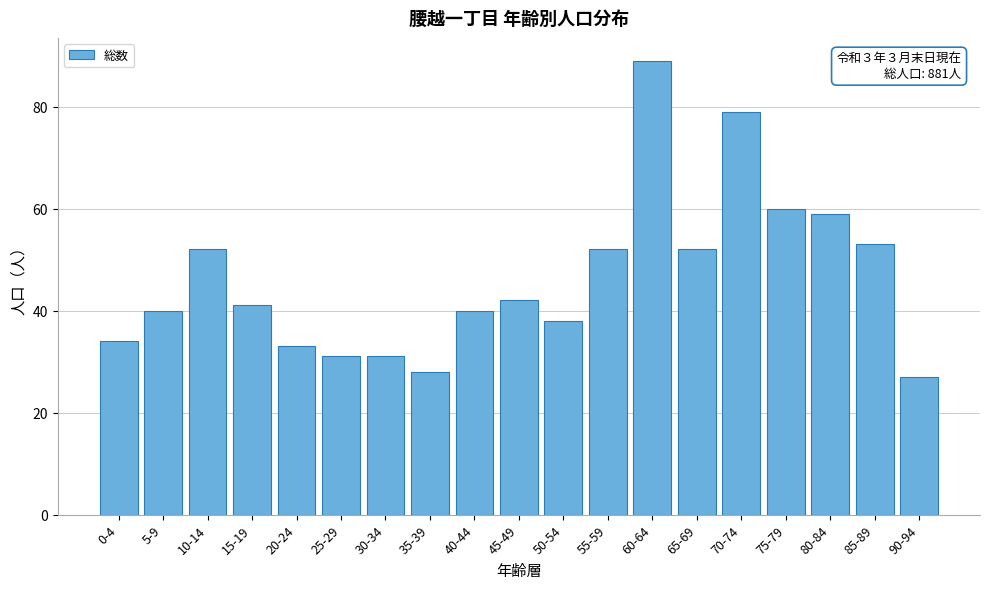

Reading left to right, what are all the values shown in this chart?

34	40	52	41	33	31	31	28	40	42	38	52	89	52	79	60	59	53	27